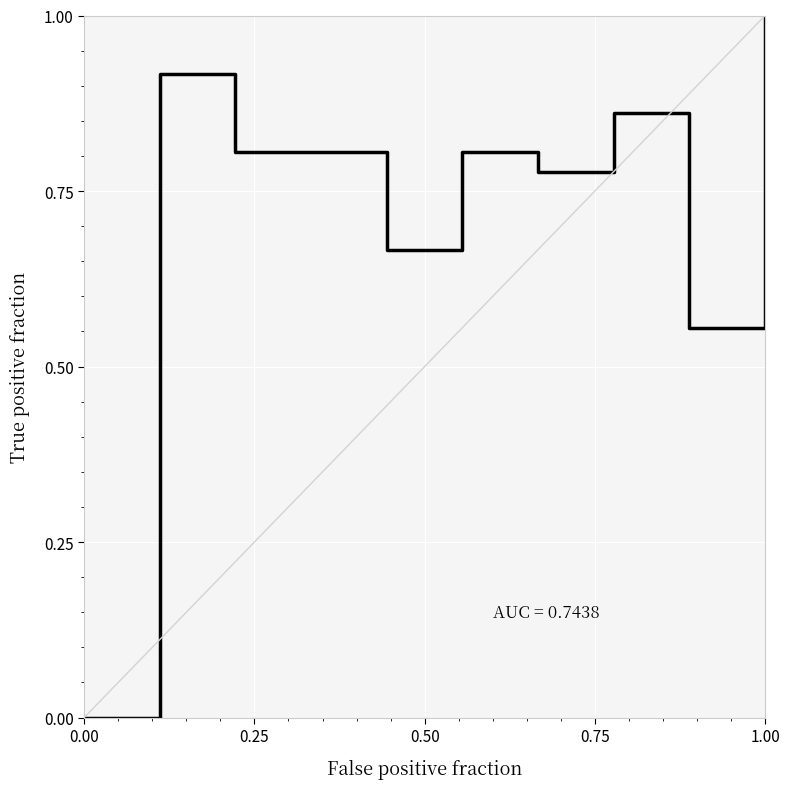

Which has a higher value, −0.25 or 0.25?

0.25